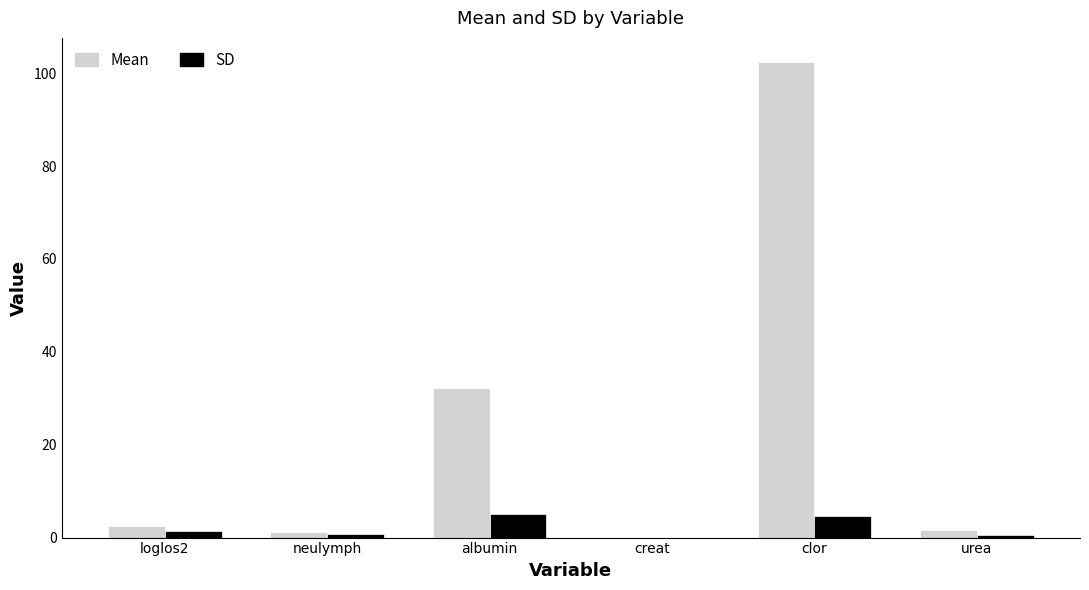

Which series has the largest total across all categories?

Mean